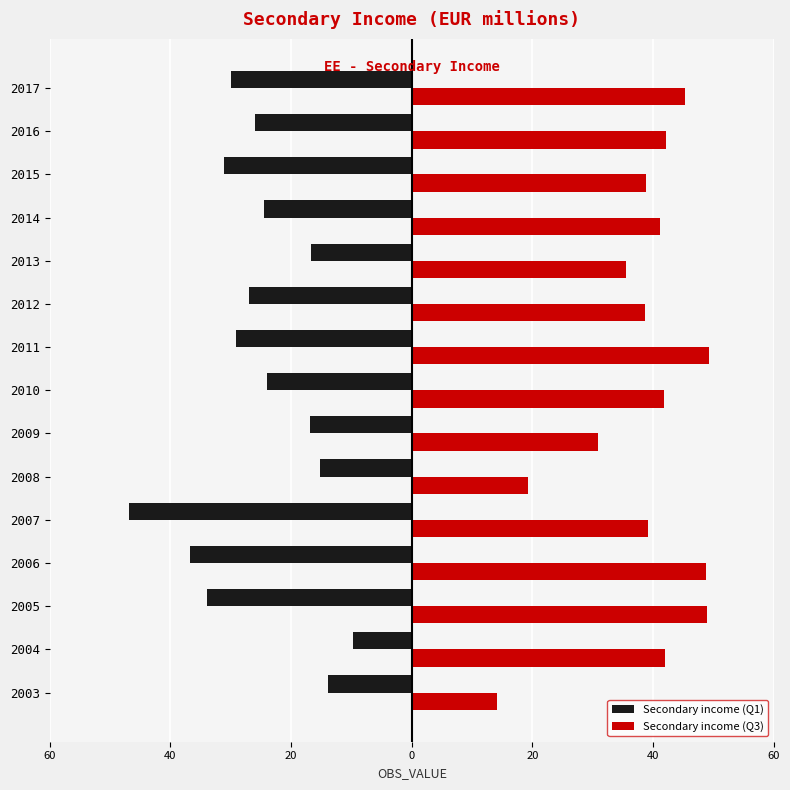

What are all the series names shown in the legend?

Secondary income (Q1), Secondary income (Q3)